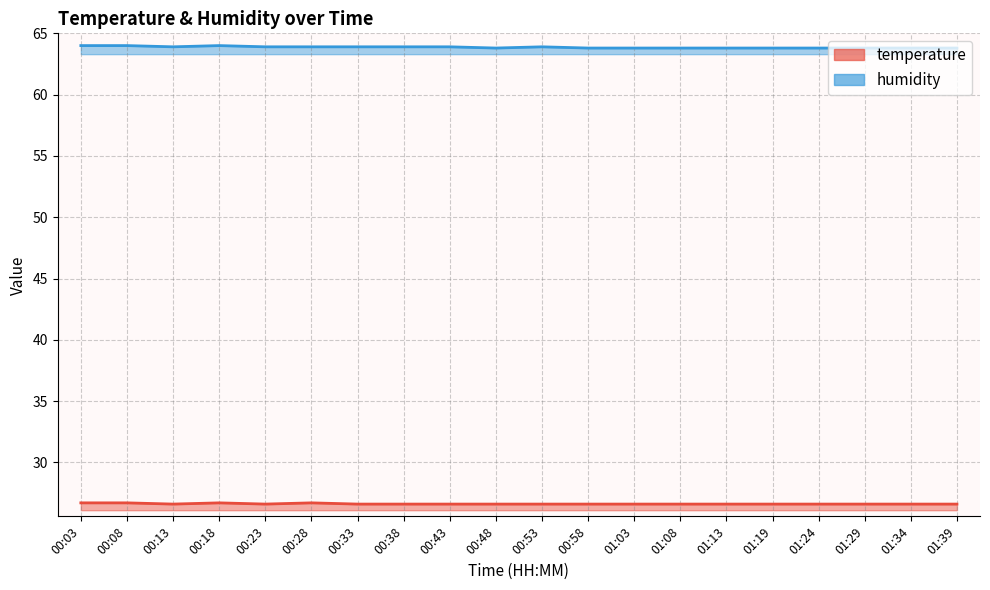

At which category is the sum across all series the highest?

00:03